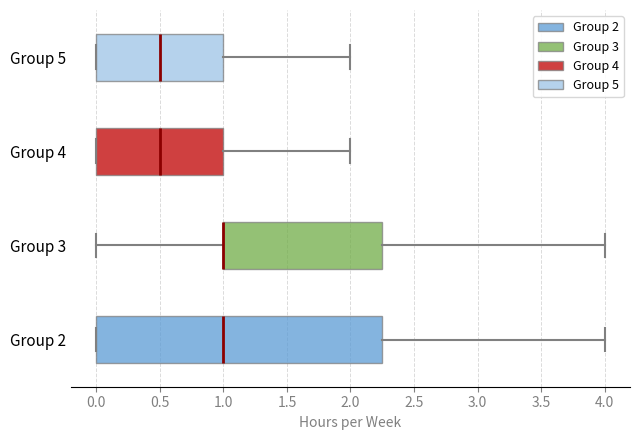

Where is the right edge of the box for Group 5 on the x-axis? The values are not printed on the chart, so give them approximately, as read against the axis.

1.00